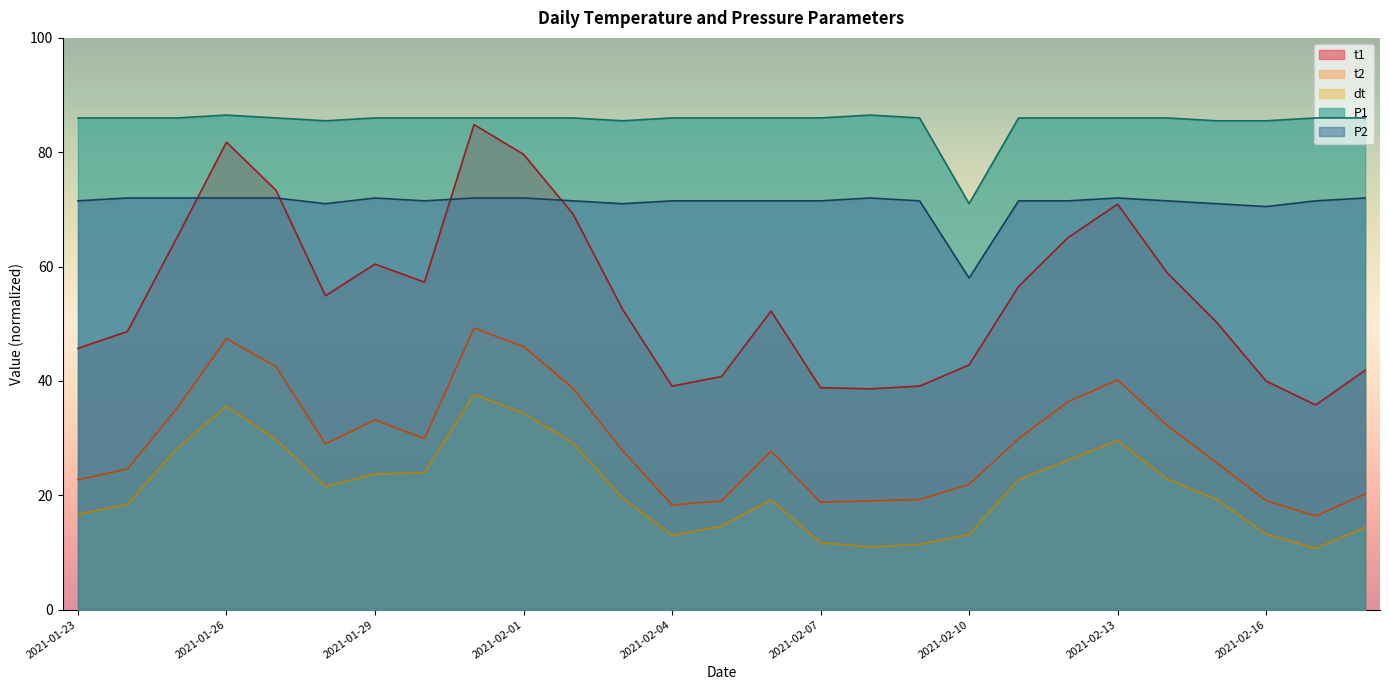

What is the lowest value of the t1 series?

35.8